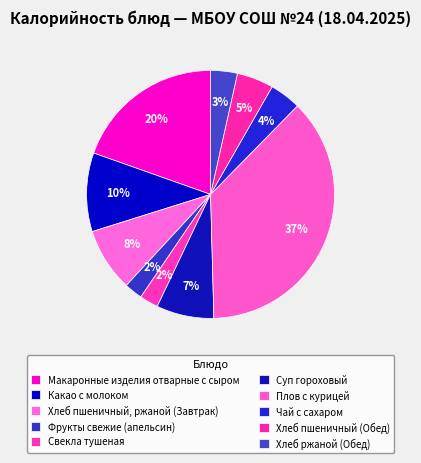

Is there a majority slice in this chart?

No